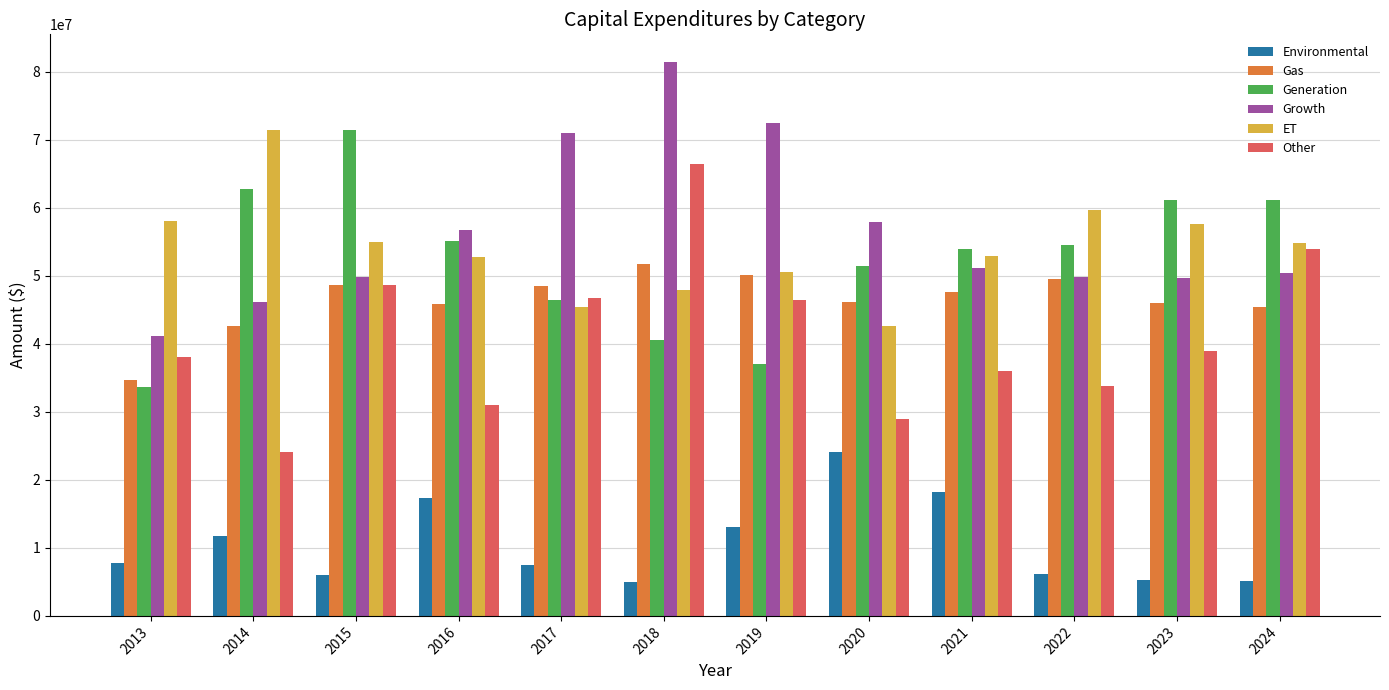

Between 2015 and 2023, which series saw the biggest shift?

Generation